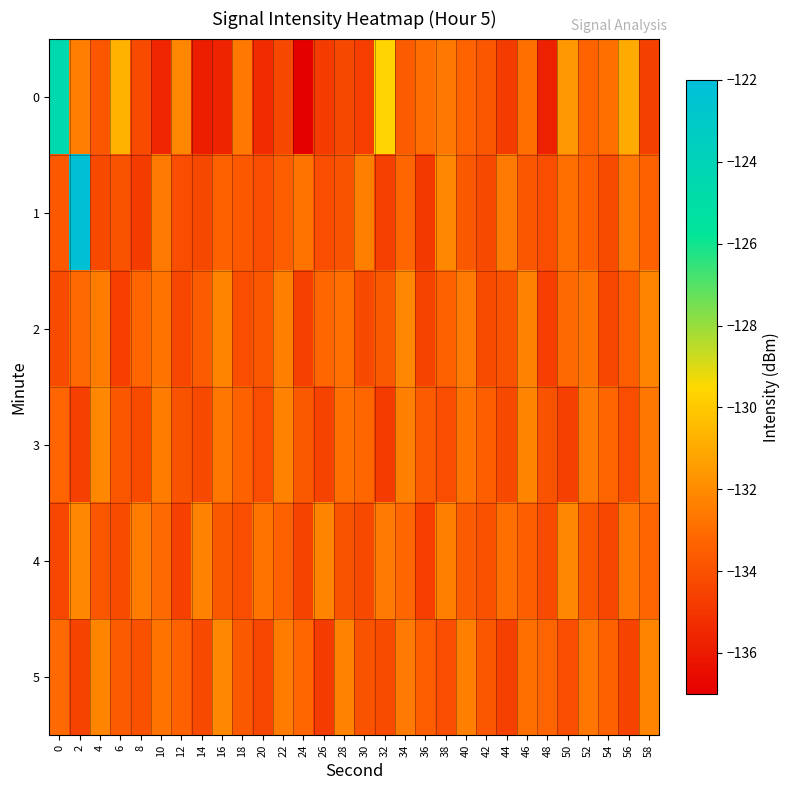

Reading left to right, extract all data points from this chart.

0: 0=-124.5	2=-132.5	4=-133.8	6=-130.8	8=-134.2	10=-135.6	12=-132.2	14=-135.9	16=-135.7	18=-132.7	20=-135.3	22=-134.3	24=-137.0	26=-134.7	28=-134.3	30=-134.7	32=-129.6	34=-133.6	36=-133.0	38=-132.6	40=-133.3	42=-133.8	44=-134.8	46=-132.9	48=-135.8	50=-131.6	52=-133.3	54=-132.9	56=-131.0	58=-134.6
1: 0=-133.7	2=-122.3	4=-134.3	6=-133.9	8=-134.8	10=-132.6	12=-134.1	14=-134.4	16=-133.4	18=-133.8	20=-134.1	22=-133.5	24=-132.8	26=-134.1	28=-133.9	30=-132.4	32=-134.6	34=-133.2	36=-134.9	38=-132.1	40=-133.7	42=-134.3	44=-132.6	46=-133.8	48=-134.1	50=-132.9	52=-133.5	54=-134.2	56=-132.7	58=-133.4
2: 0=-134.2	2=-133.1	4=-132.5	6=-134.7	8=-133.3	10=-132.8	12=-134.4	14=-133.6	16=-132.2	18=-134.1	20=-133.8	22=-132.4	24=-134.6	26=-133.2	28=-132.9	30=-134.3	32=-133.7	34=-132.1	36=-134.5	38=-133.4	40=-132.6	42=-134.2	44=-133.9	46=-132.3	48=-134.7	50=-133.1	52=-132.8	54=-134.4	56=-133.5	58=-132.2
3: 0=-133.3	2=-134.6	4=-132.1	6=-133.8	8=-134.2	10=-132.5	12=-133.9	14=-134.3	16=-132.7	18=-133.4	20=-134.1	22=-132.3	24=-133.7	26=-134.5	28=-132.9	30=-133.2	32=-134.8	34=-132.4	36=-133.6	38=-134.1	40=-132.8	42=-133.5	44=-134.3	46=-132.2	48=-133.9	50=-134.6	52=-132.6	54=-133.3	56=-134.1	58=-132.7
4: 0=-134.4	2=-132.1	4=-133.8	6=-134.2	8=-132.5	10=-133.1	12=-134.6	14=-132.3	16=-133.7	18=-134.1	20=-132.8	22=-133.4	24=-134.5	26=-132.2	28=-133.9	30=-134.3	32=-132.6	34=-133.2	36=-134.7	38=-132.4	40=-133.6	42=-134.0	44=-132.9	46=-133.5	48=-134.2	50=-132.1	52=-133.8	54=-134.4	56=-132.7	58=-133.3
5: 0=-133.1	2=-134.5	4=-132.2	6=-133.6	8=-134.0	10=-132.8	12=-133.4	14=-134.3	16=-132.1	18=-133.7	20=-134.4	22=-132.5	24=-133.2	26=-134.8	28=-132.3	30=-133.9	32=-134.2	34=-132.6	36=-133.5	38=-134.1	40=-132.4	42=-133.8	44=-134.6	46=-132.9	48=-133.3	50=-134.1	52=-132.7	54=-133.4	56=-134.5	58=-132.2